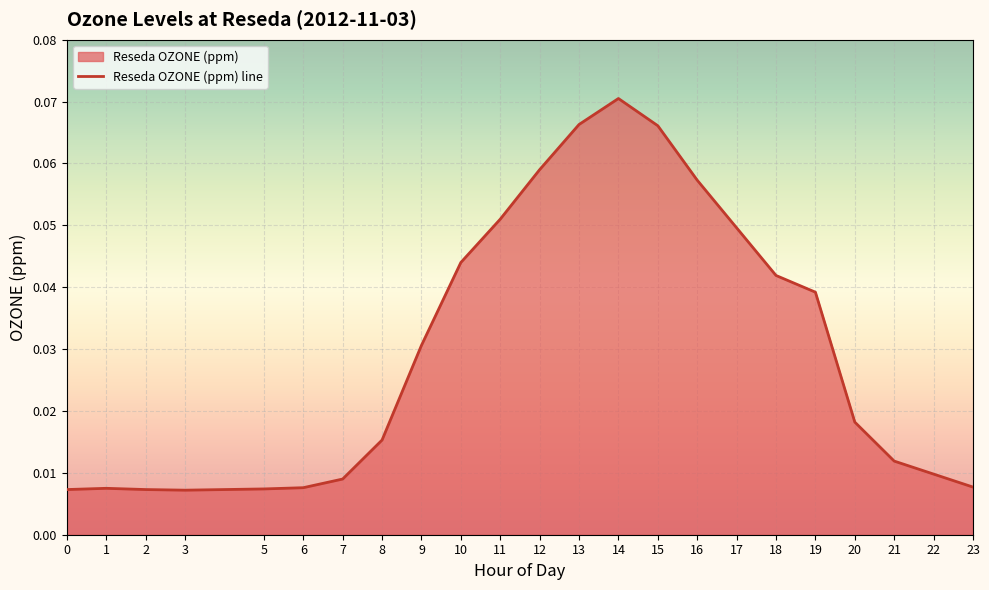

Reading left to right, transcribe all the data shown in this chart.

0=0.0	1=0.0	2=0.0	3=0.0	5=0.0	6=0.0	7=0.0	8=0.0	9=0.0	10=0.0	11=0.1	12=0.1	13=0.1	14=0.1	15=0.1	16=0.1	17=0.0	18=0.0	19=0.0	20=0.0	21=0.0	22=0.0	23=0.0